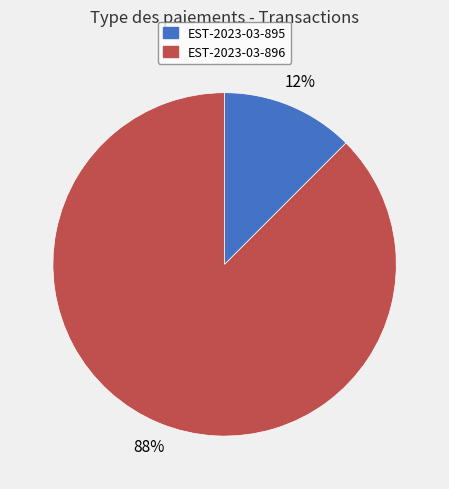

Does any single category account for the majority?

Yes